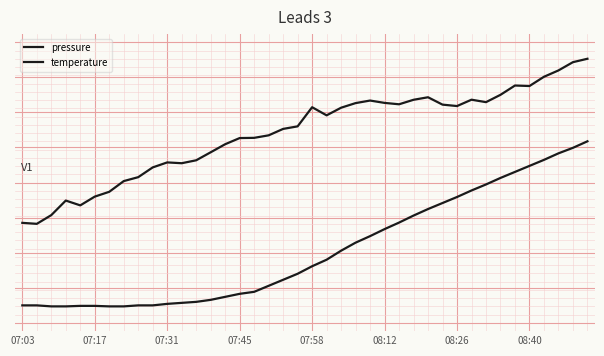

What is the maximum value for temperature?

0.5